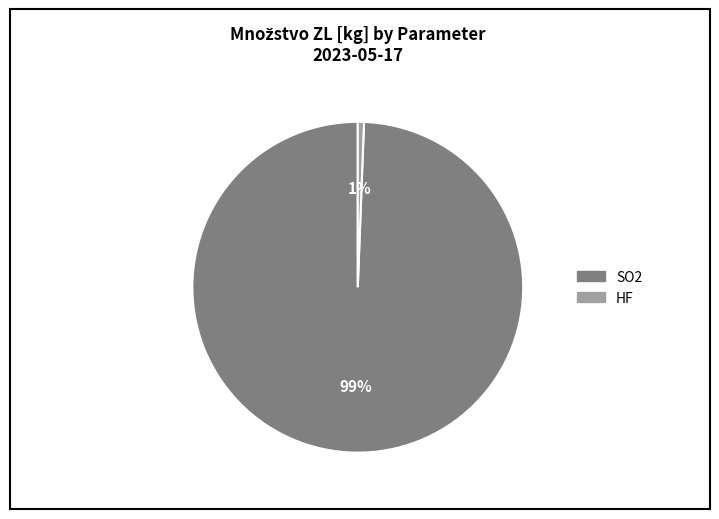

Does any single category account for the majority?

Yes